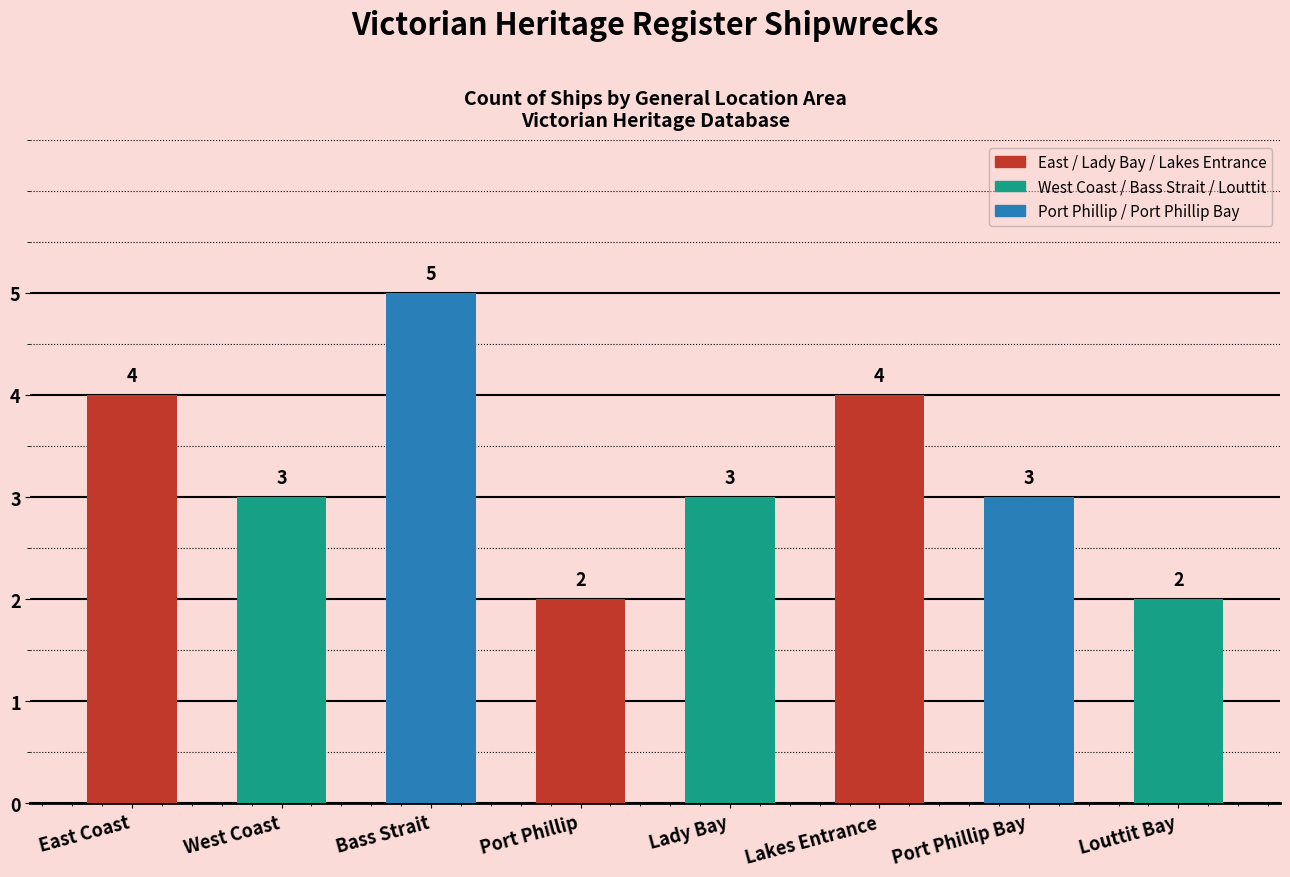

Reading left to right, transcribe all the data shown in this chart.

4	3	5	2	3	4	3	2